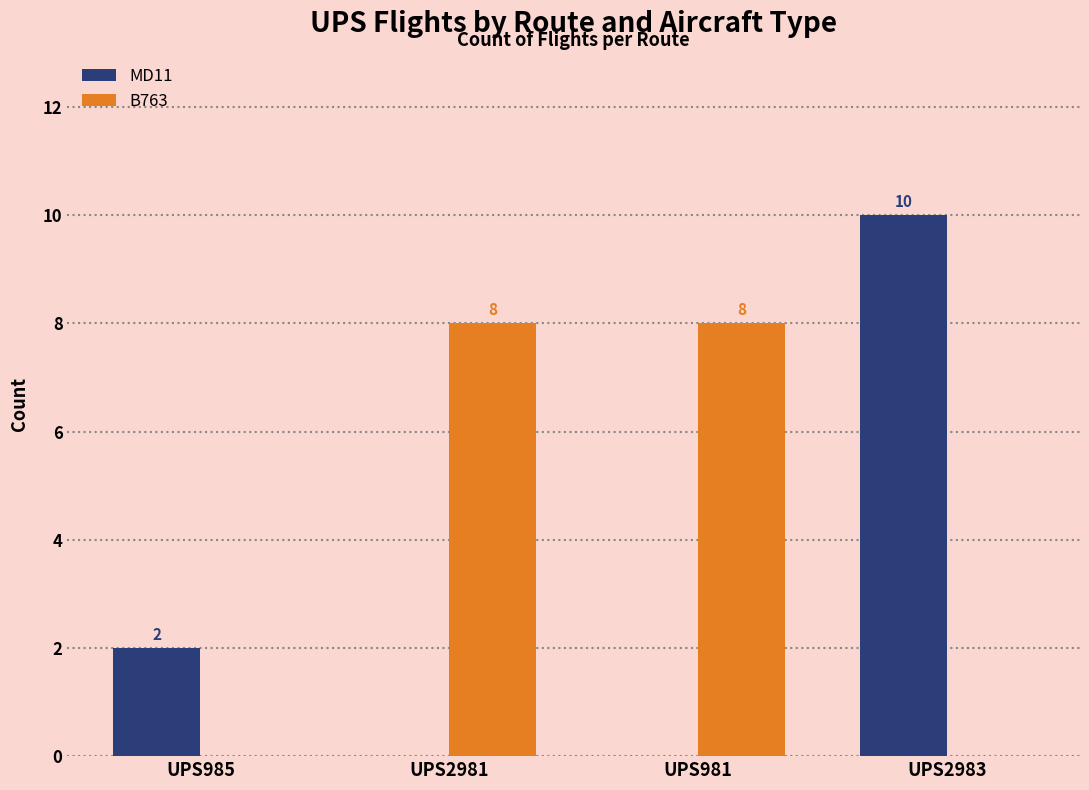

Reading left to right, list all the values displayed in this chart.

MD11: UPS985=2	UPS2981=0	UPS981=0	UPS2983=10
B763: UPS985=0	UPS2981=8	UPS981=8	UPS2983=0